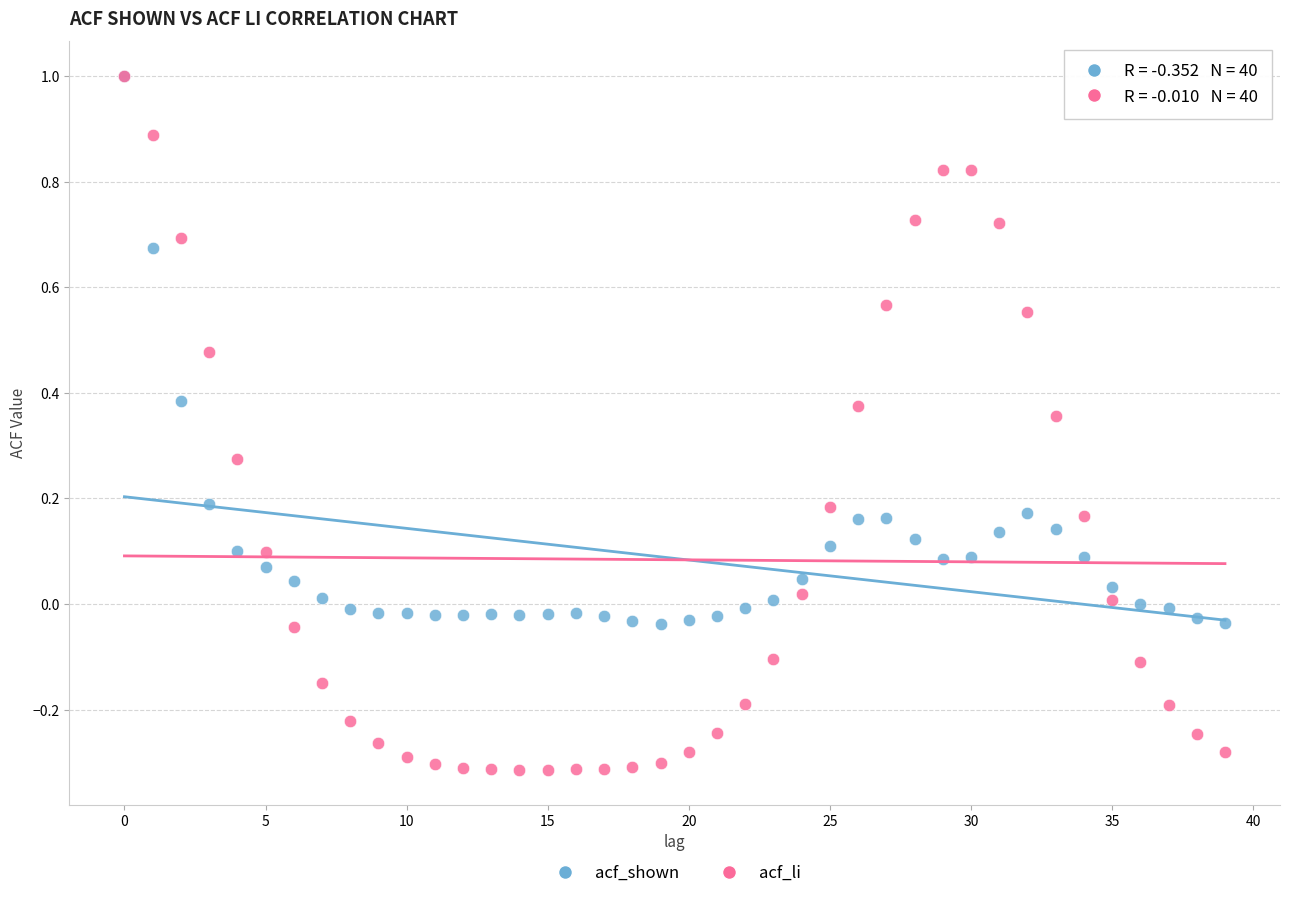

Which series has the largest Y range (max minus min)?

acf_li